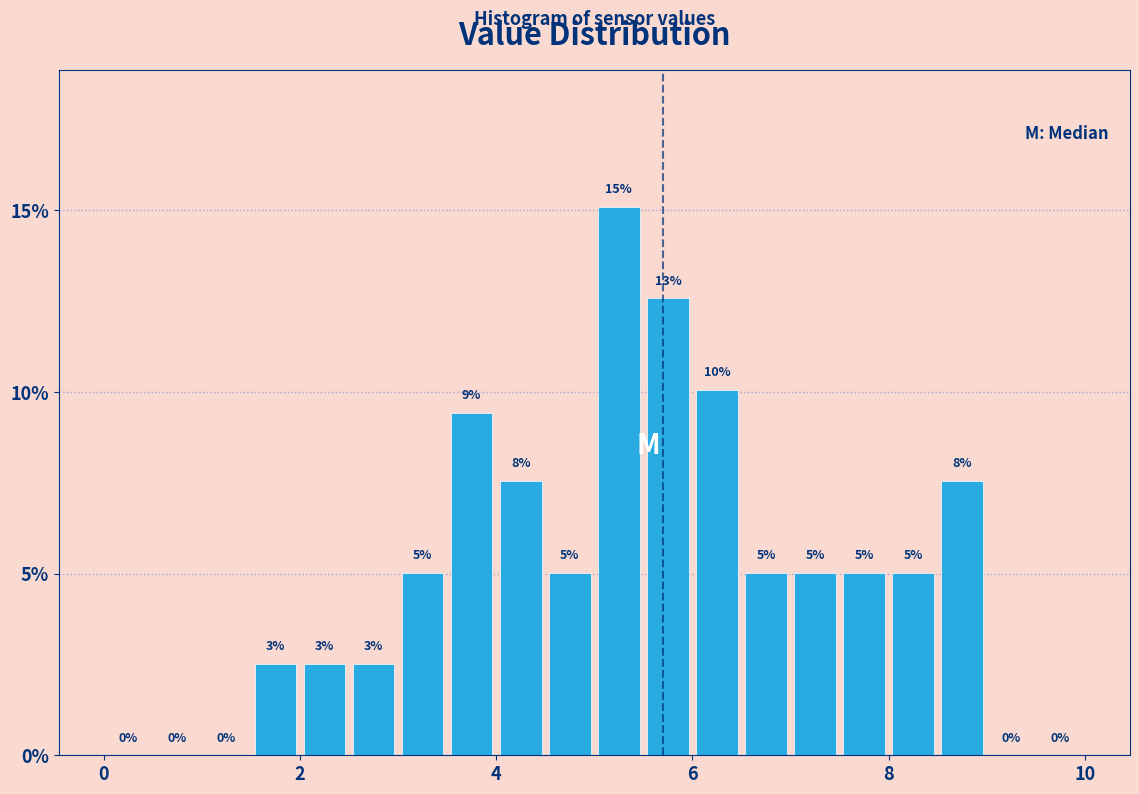

Around what value on the x-axis is the tallest bar? Give the approximate position of its centre, as read against the axis.

5.2